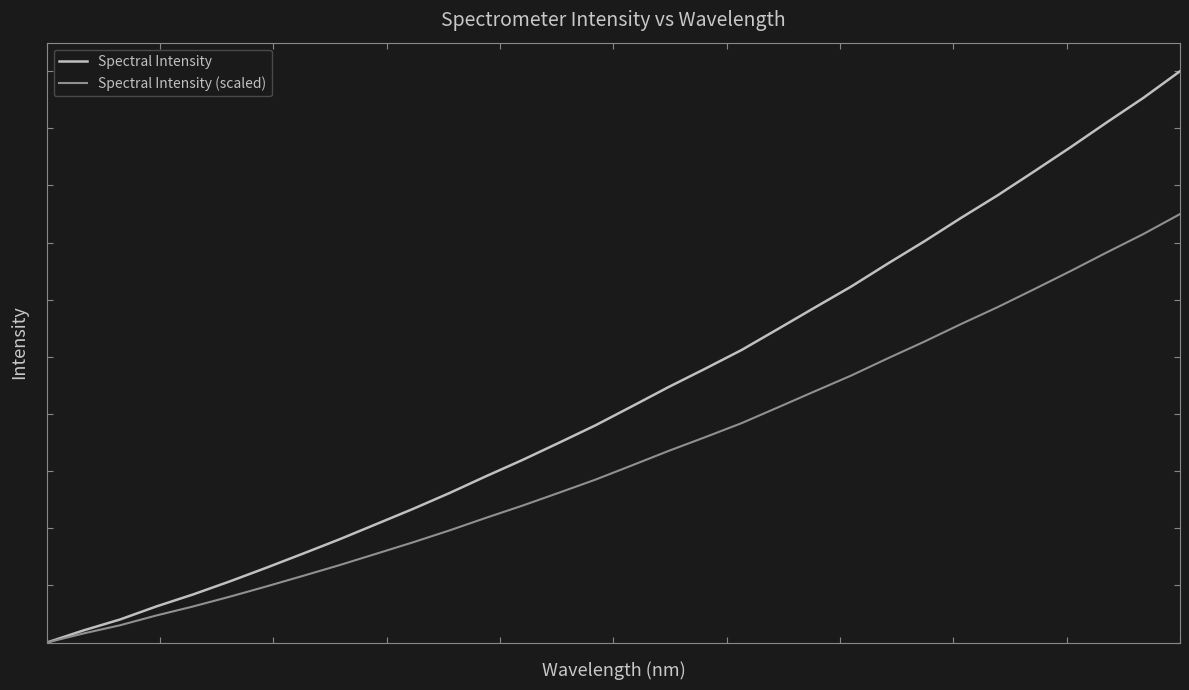

Is this an area chart (filled region under the line)?

No